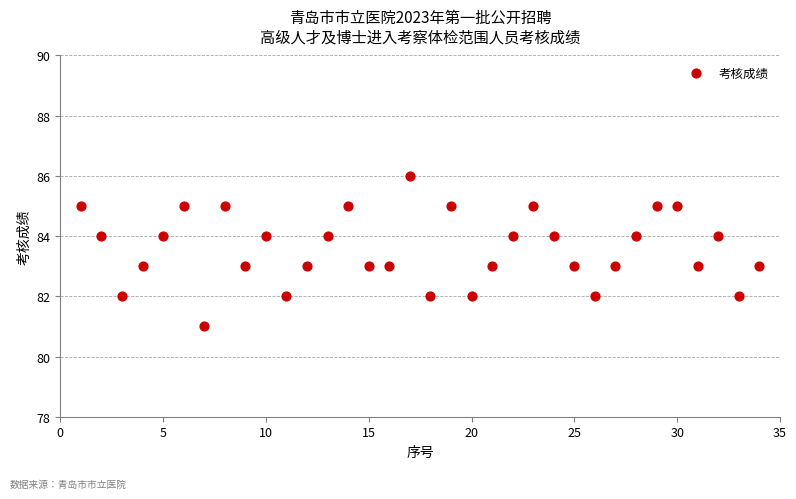

What is the range of Y values (max minus min)?

5